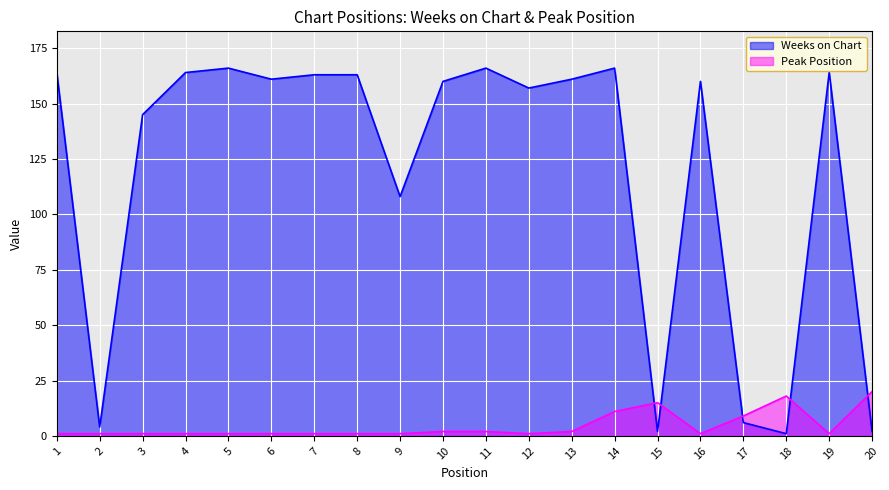

What is the difference between the second highest and minimum values in the Weeks on Chart series?

165